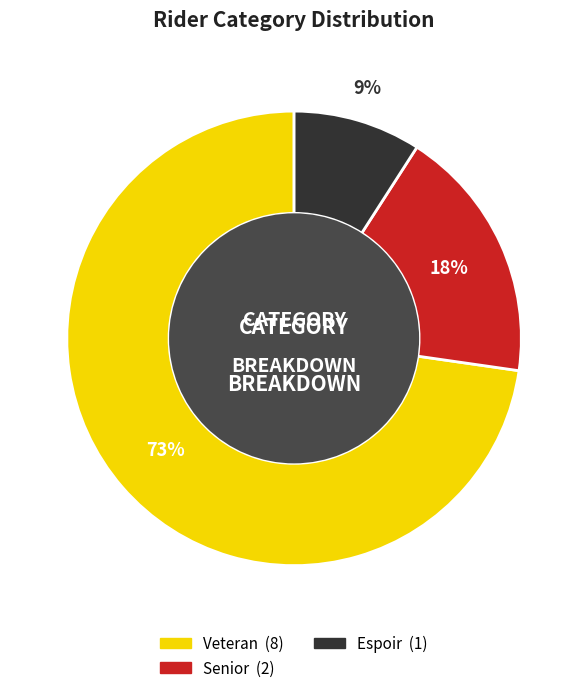

To the nearest percent, what is the difference between the largest and smallest slice percentages?

64%